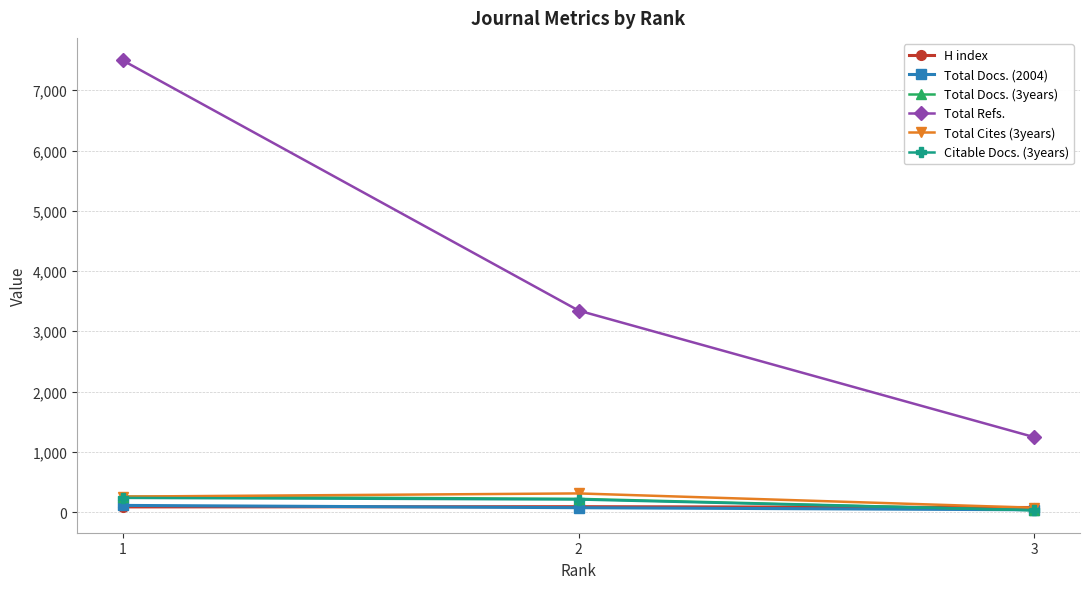

Which series has the largest total across all categories?

Total Refs.